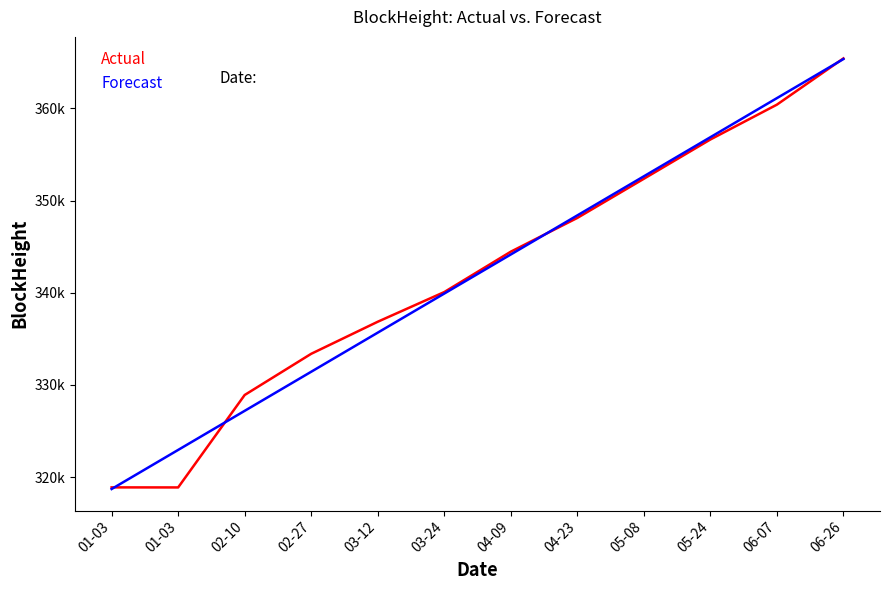

What is the sum of all Forecast values?

4104406.0